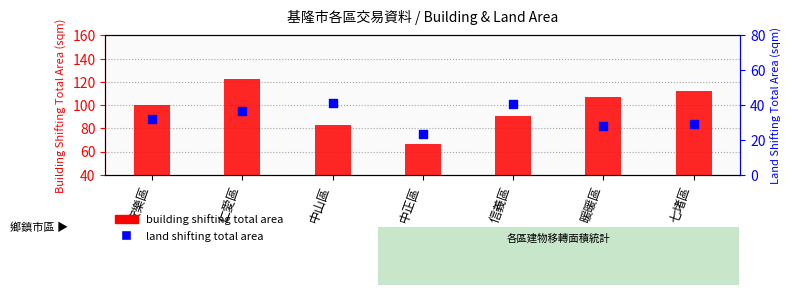

Which series has the widest spread of Y values?

building shifting total area